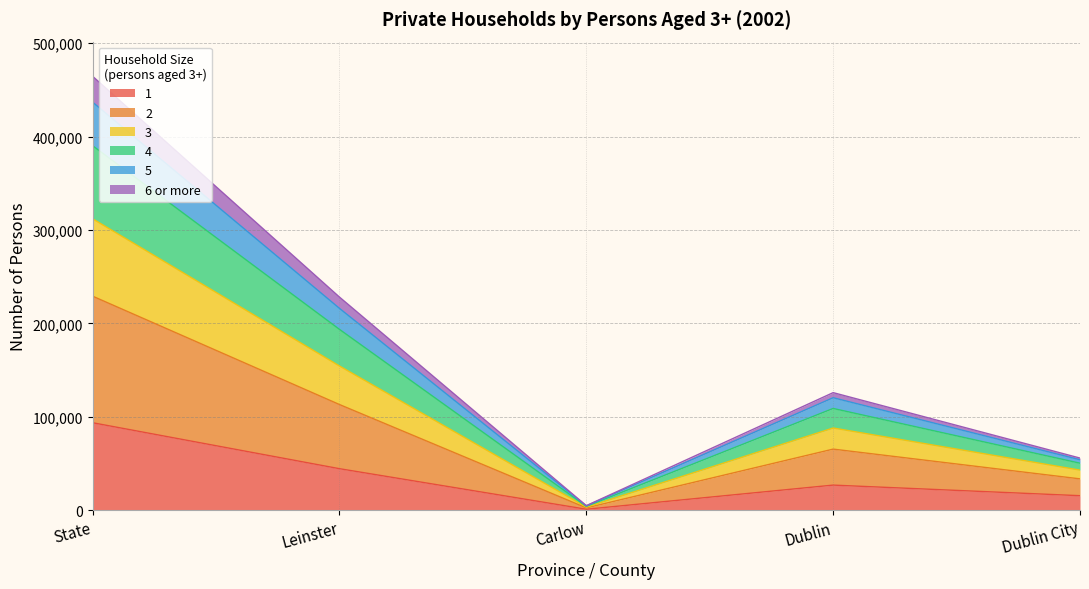

Rank the categories by 1 value from highest to lowest.

State, Leinster, Dublin, Dublin City, Carlow